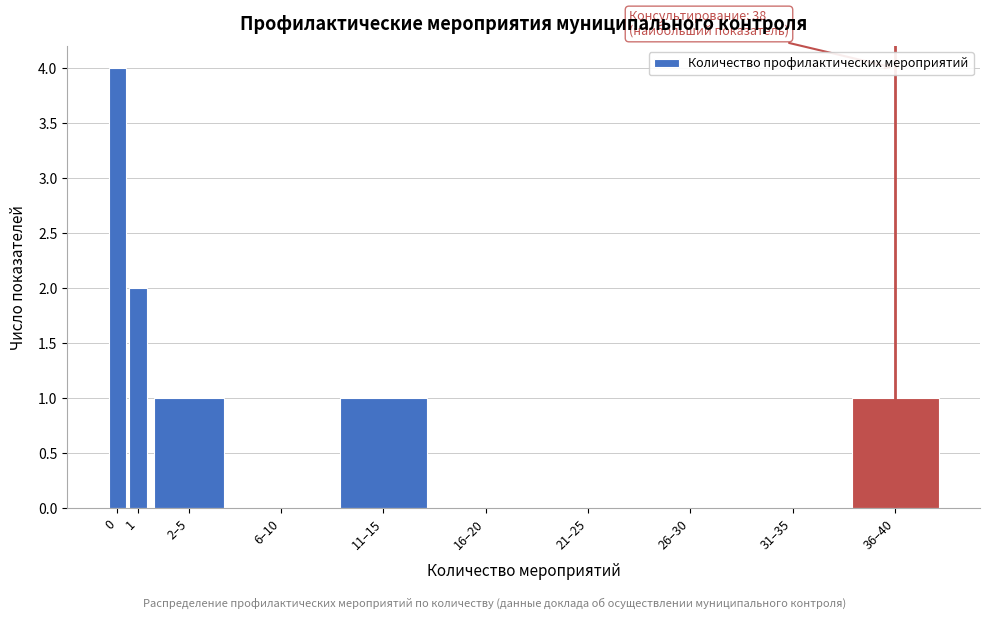

Reading left to right, transcribe all the data shown in this chart.

0=4	1=2	2–5=1	6–10=0	11–15=1	16–20=0	21–25=0	26–30=0	31–35=0	36–40=1